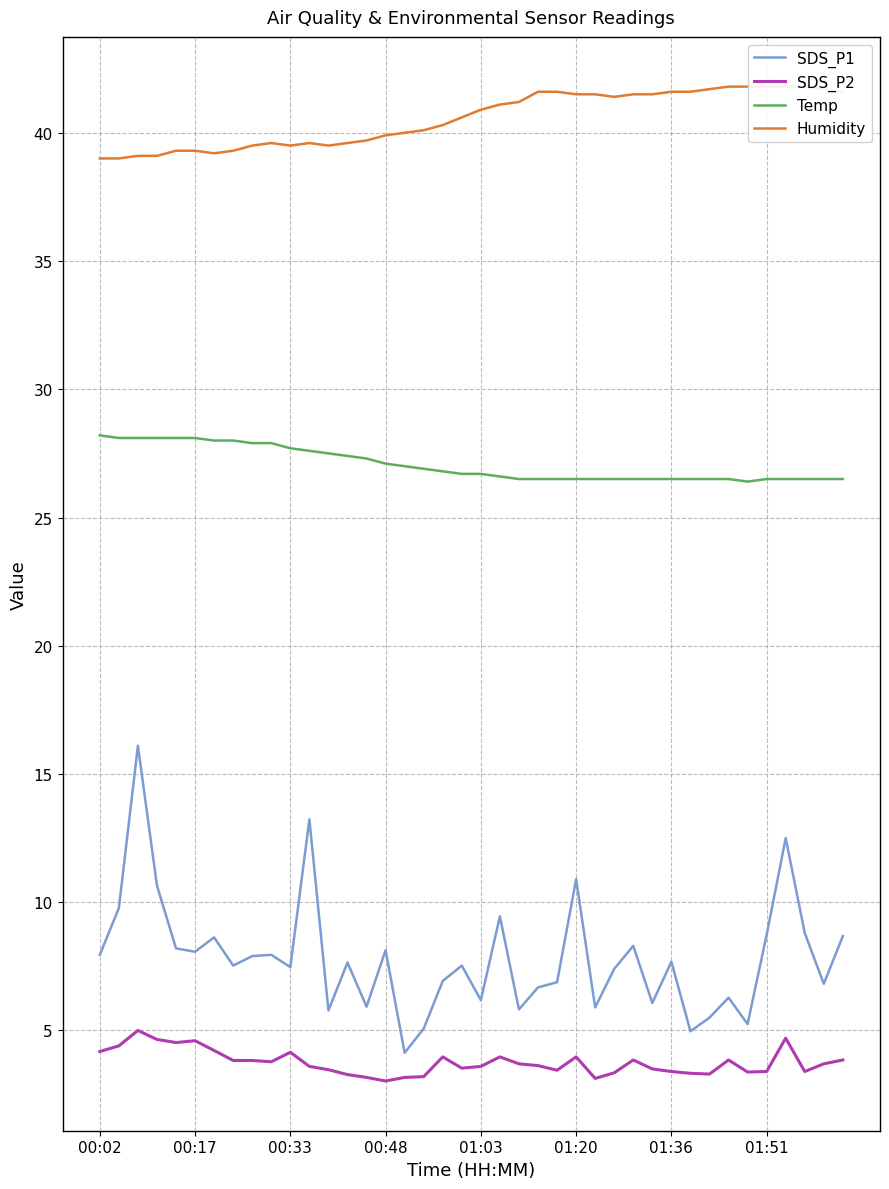

What is the average value of the Humidity series?

40.6